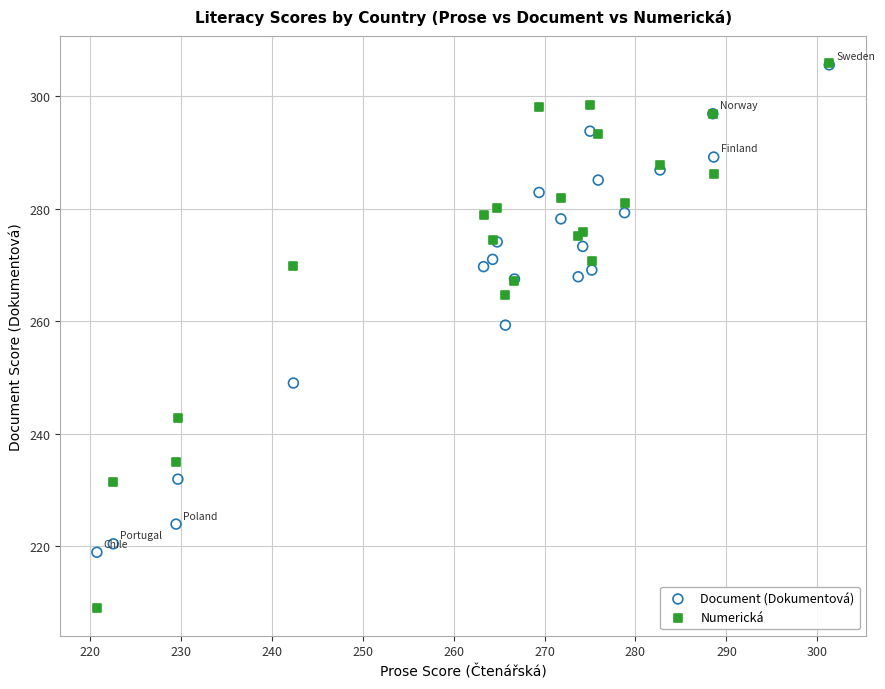

Across all series, what Y value is closest to 257?

259.3